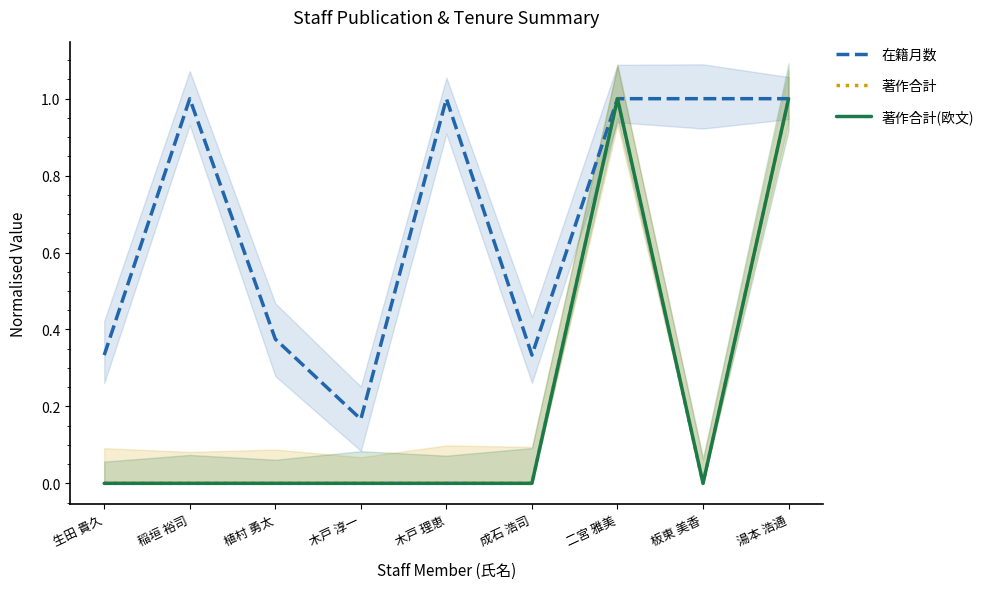

True or false: 著作合計(欧文) and 著作合計 cross at least once.

False